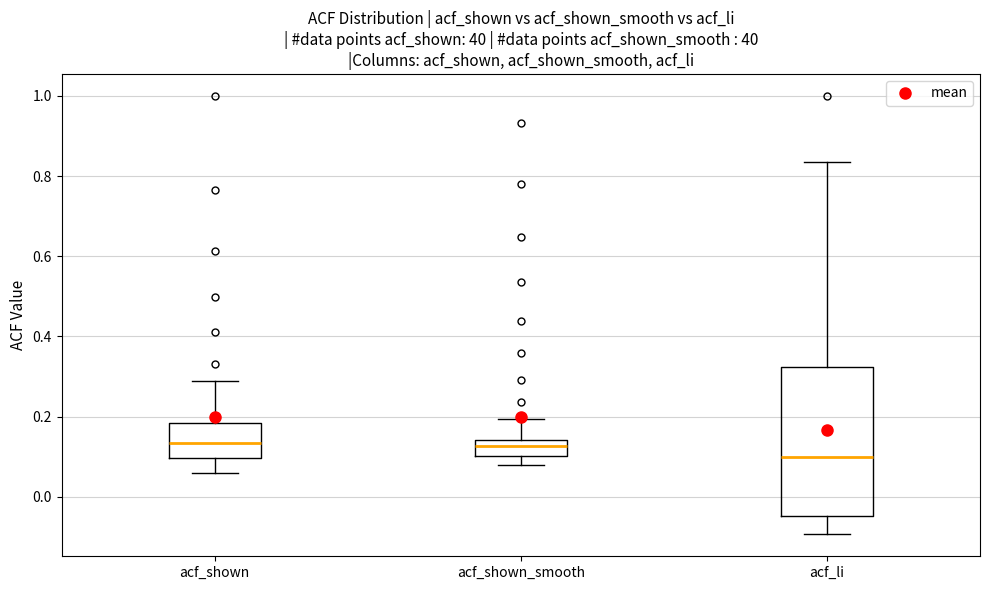

Reading left to right, read every box against the y-axis: the position of its median line, the range the box covers, and the ends of its whiskers. The values are not printed on the chart, so give them approximately, as read against the axis.

acf_shown: median 0.14, box 0.10 to 0.18, whiskers 0.06 to 0.28
acf_shown_smooth: median 0.12, box 0.10 to 0.14, whiskers 0.08 to 0.20
acf_li: median 0.10, box -0.04 to 0.32, whiskers -0.10 to 0.84